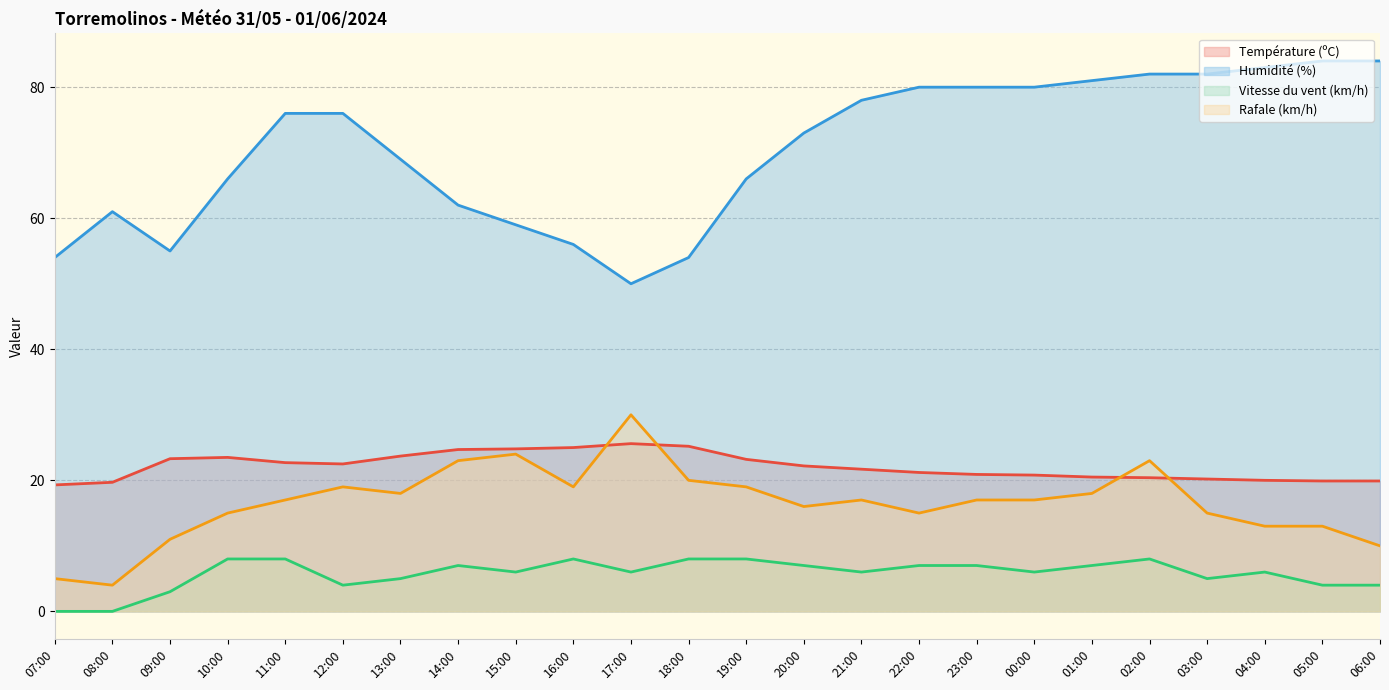

True or false: Vitesse du vent (km/h) and Humidité (%) cross at least once.

False